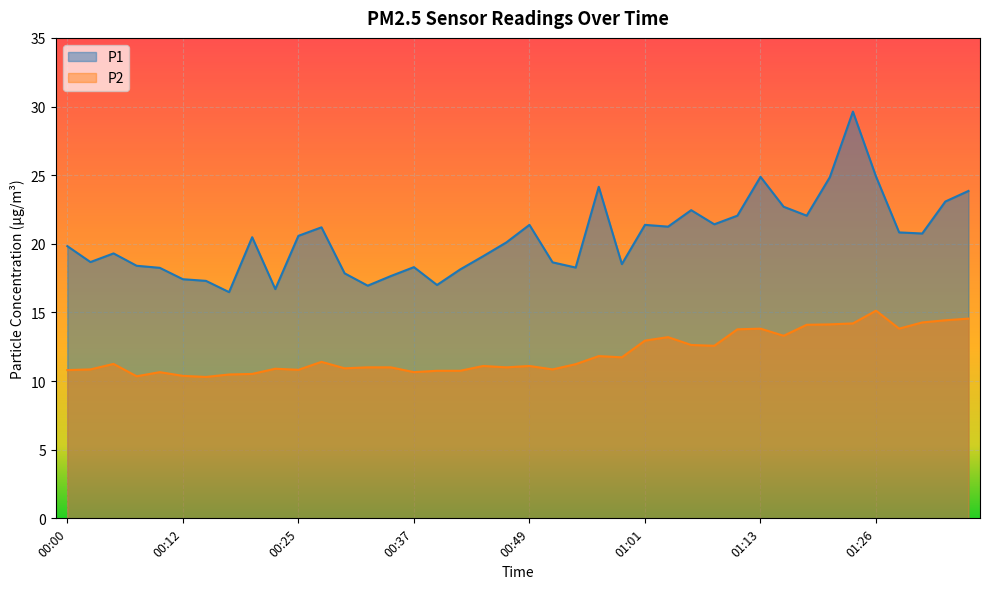

True or false: P1 has more than 1 points higher than both neighbors.

True